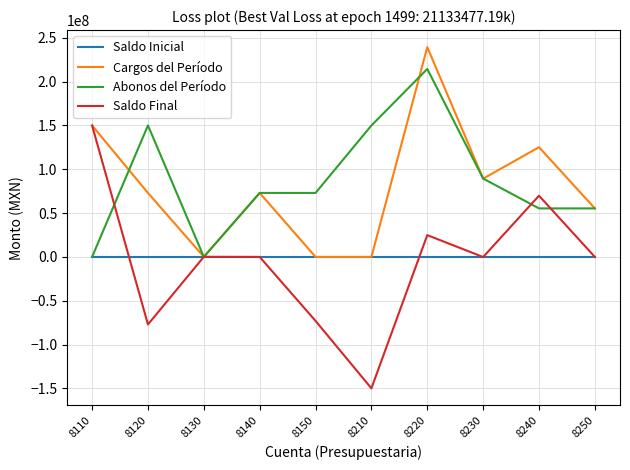

What is the total value across all series at 8220?

478396887.4